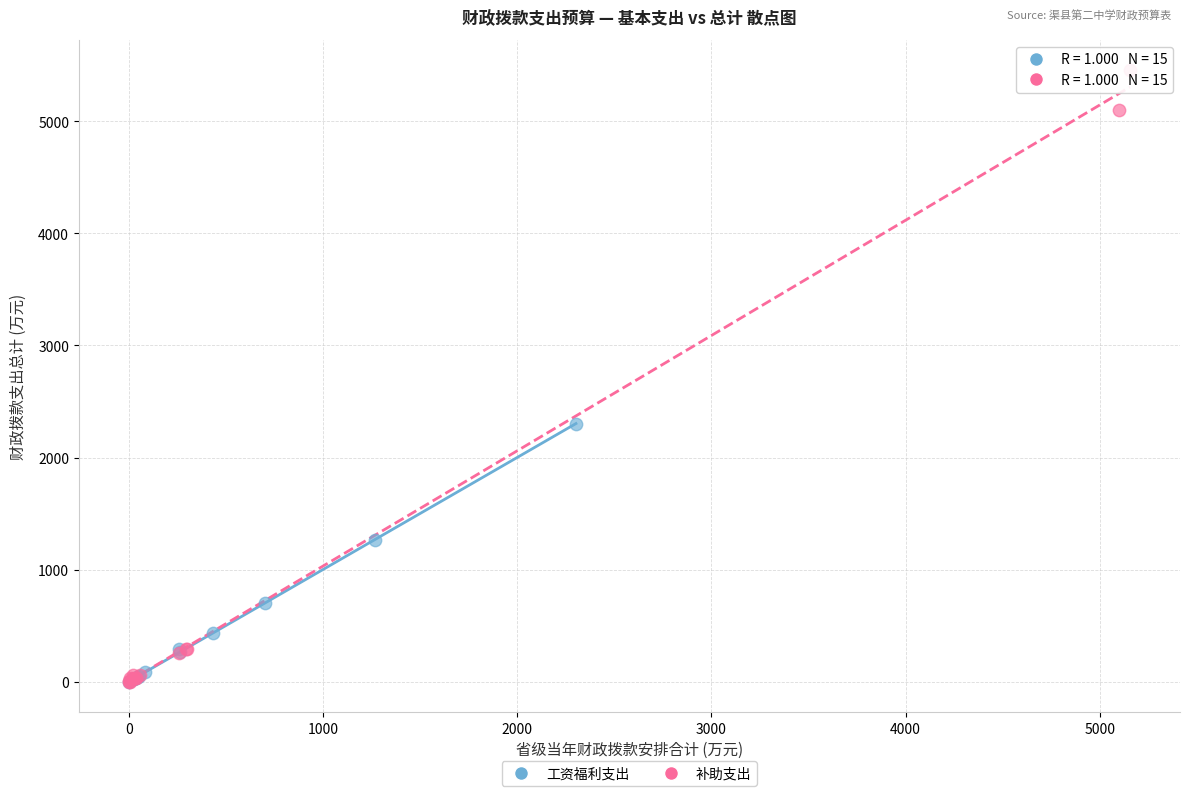

Which series contains the highest Y value?

补助支出